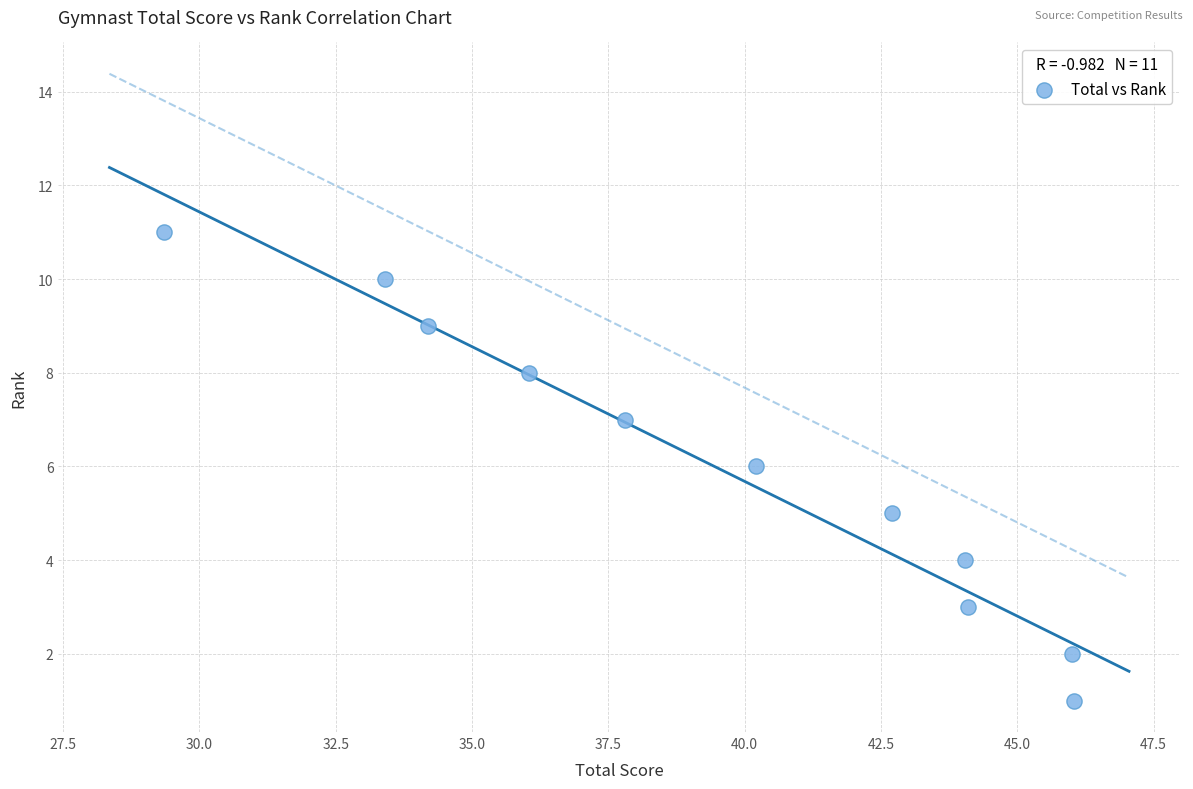

What is the range of Y values (max minus min)?

10